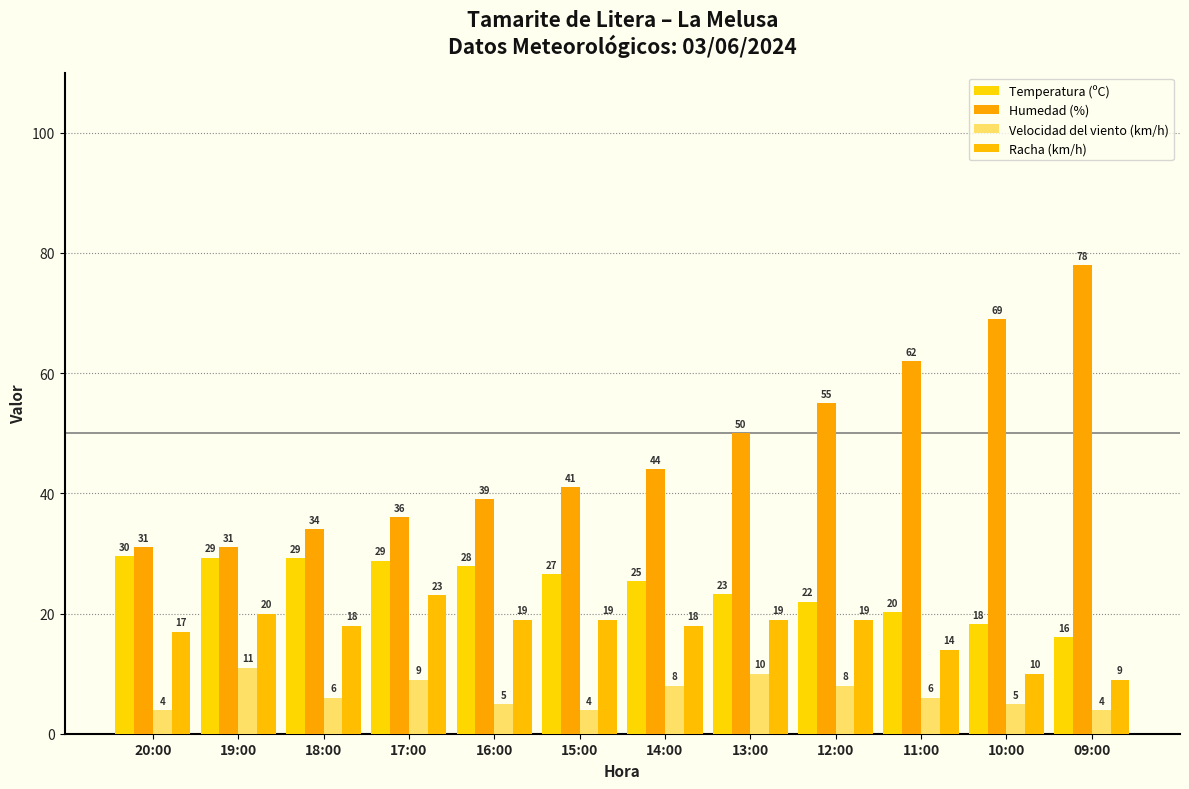

How many bars are there in total?

48